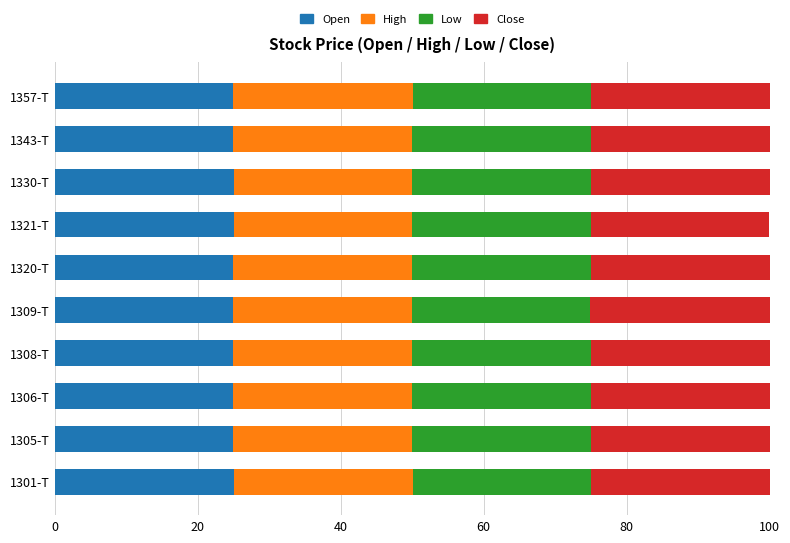

The value of Open at 1320-T is 25.0. True or false?

True